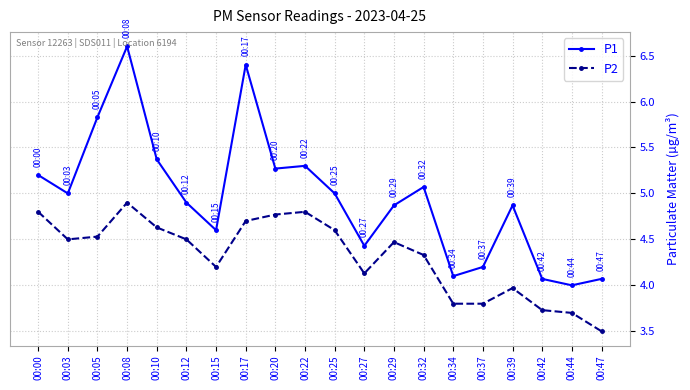

True or false: P2 and P1 intersect in this chart.

False